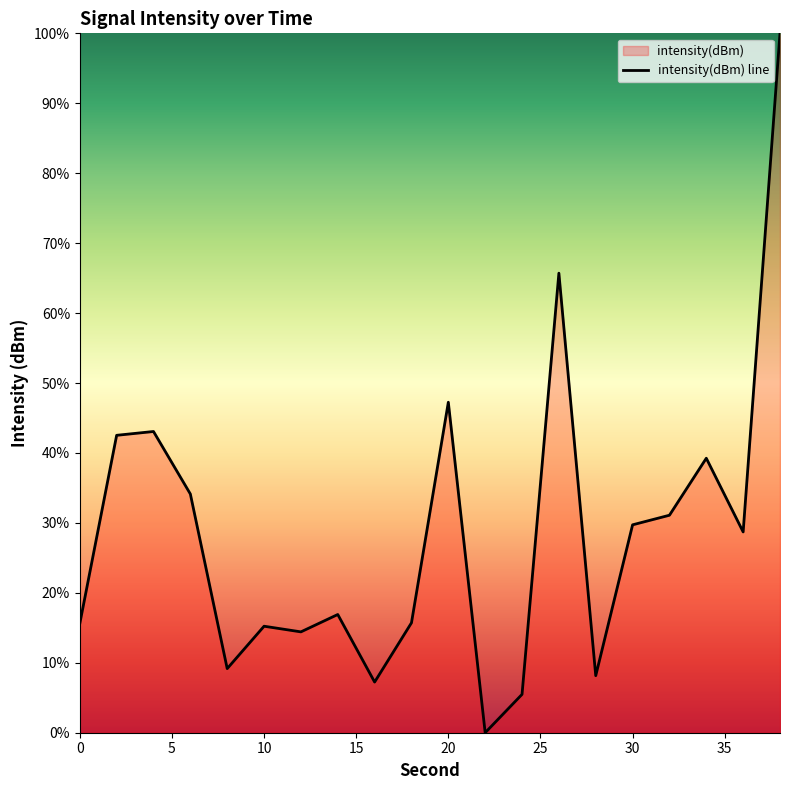

What is the maximum value shown in the chart?

100.0